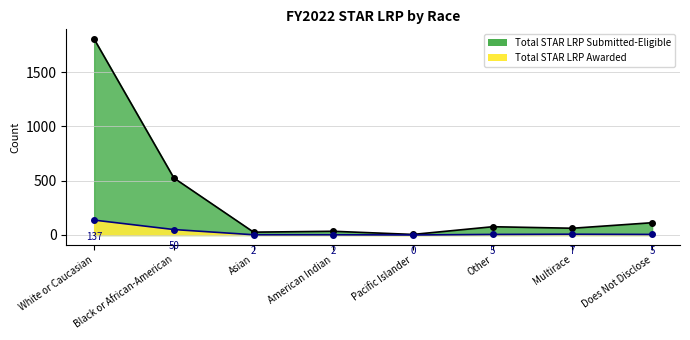

Reading right to left, list all the values displayed in this chart.

Total STAR LRP Awarded: 5	7	5	0	2	2	50	137
Total STAR LRP Submitted-Eligible: 113	62	76	5	34	26	525	1805